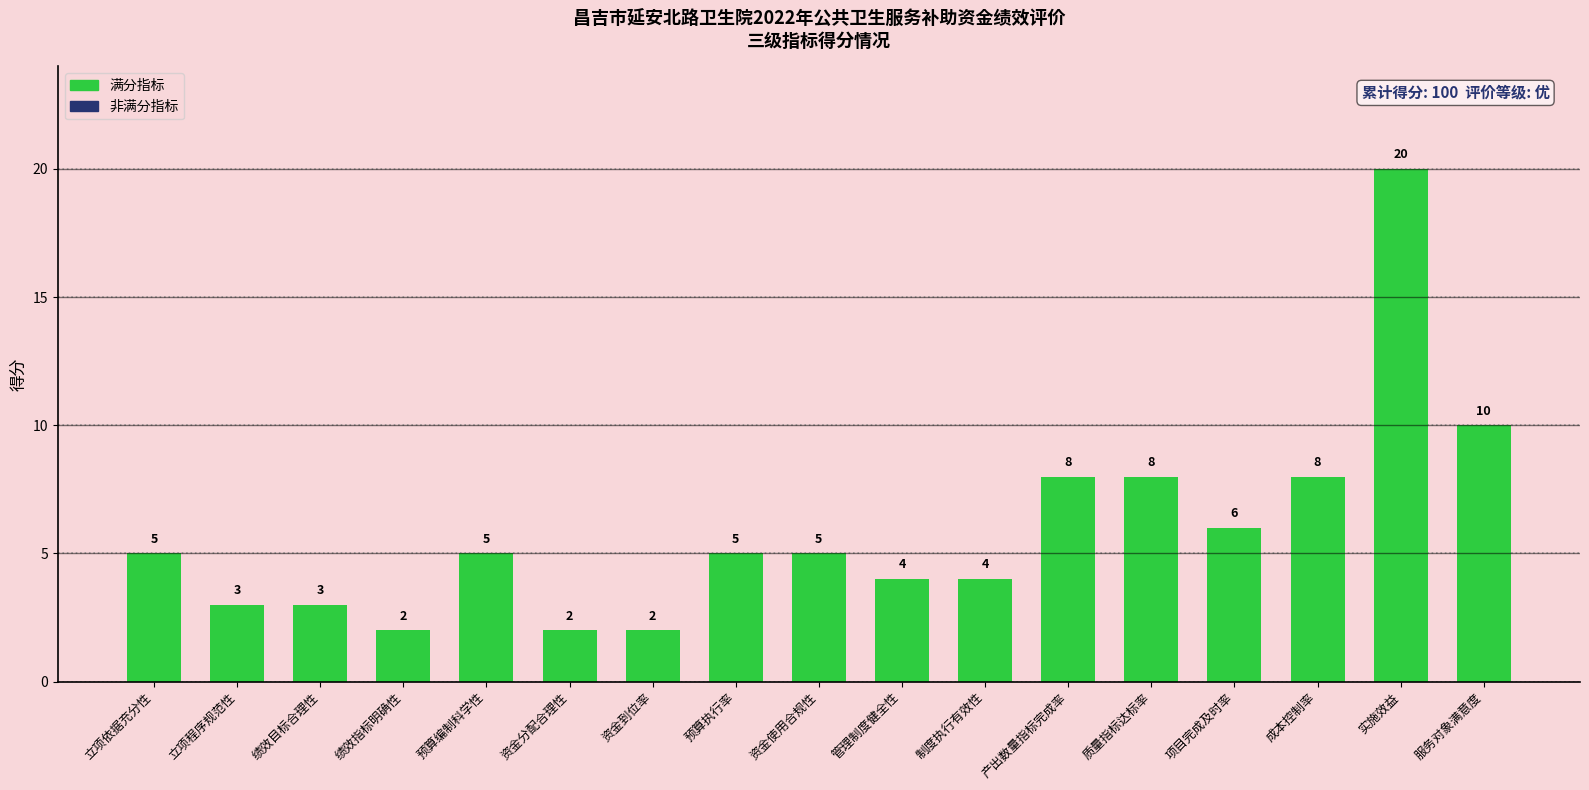

What is the value of the 14th bar from the left?

6